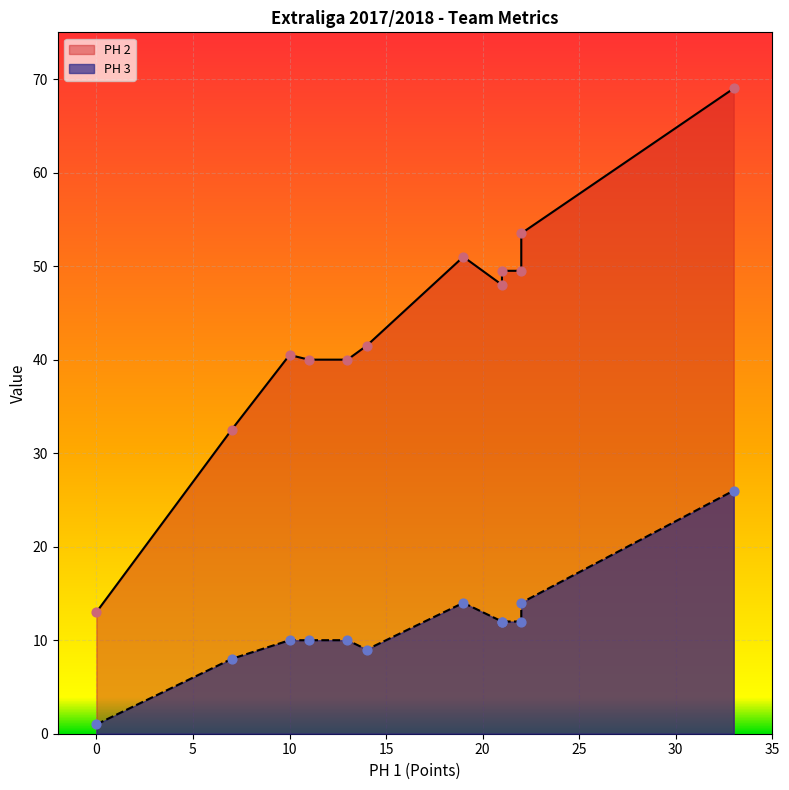

Which series contains the highest Y value?

PH 2